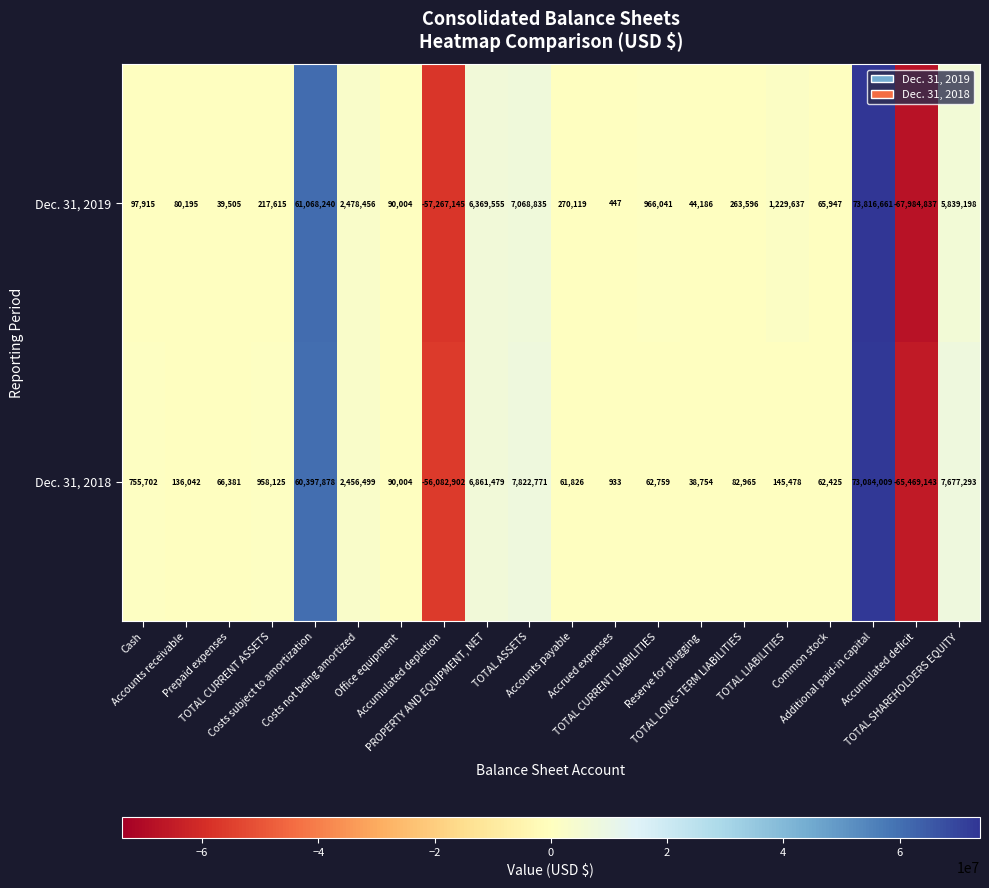

Rank the series by their average value, from lowest to highest.

Dec. 31, 2019, Dec. 31, 2018